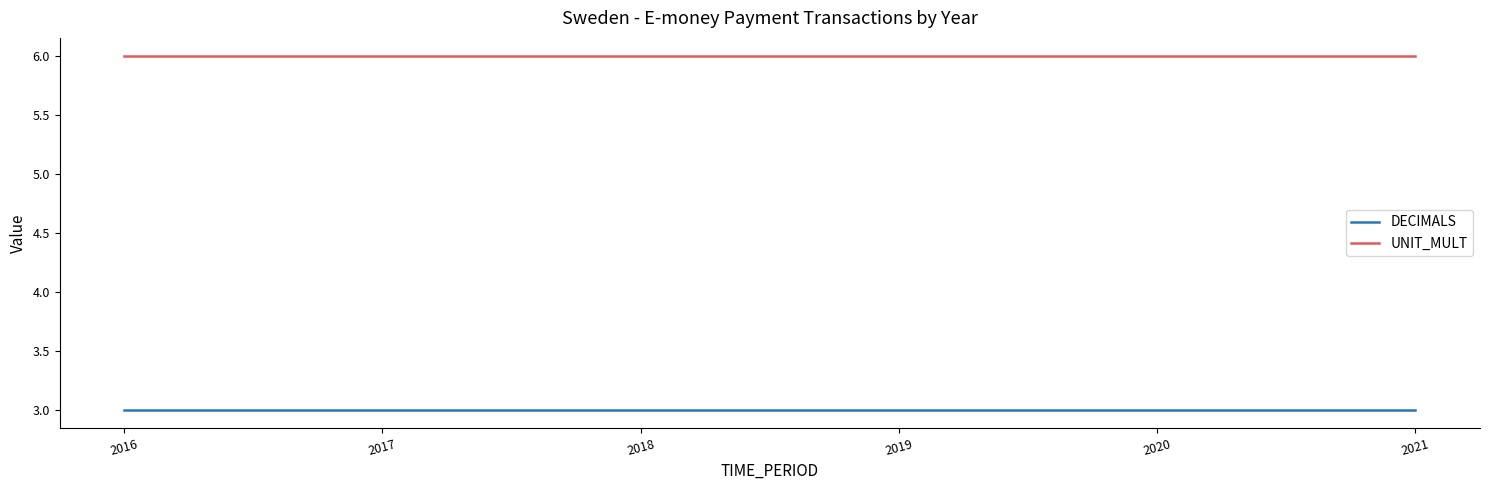

Reading left to right, transcribe all the data shown in this chart.

DECIMALS: 2016=3	2017=3	2018=3	2019=3	2020=3	2021=3
UNIT_MULT: 2016=6	2017=6	2018=6	2019=6	2020=6	2021=6